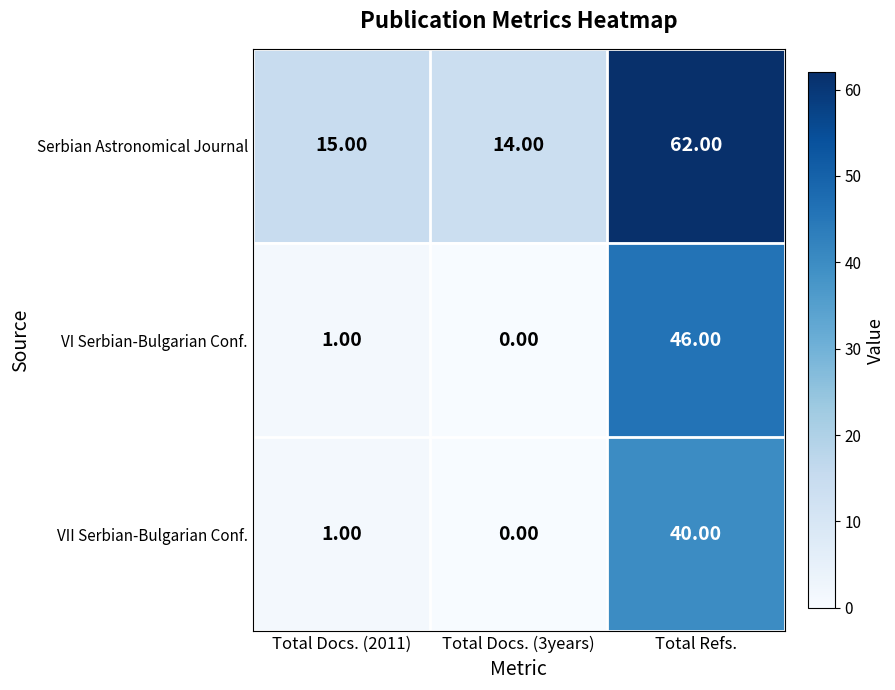

At which label does VII Serbian-Bulgarian Conf. reach its peak?

Total Refs.